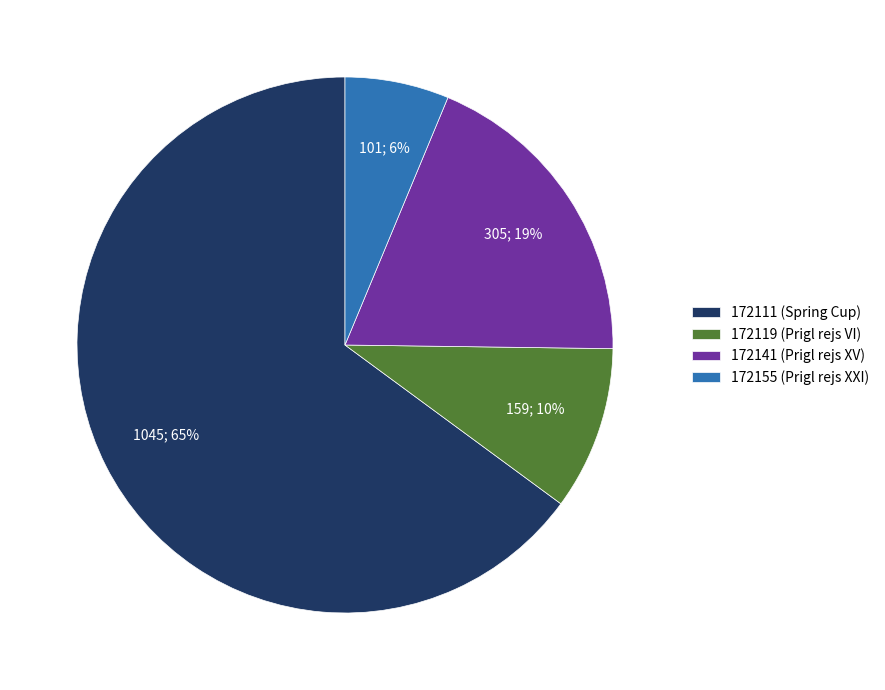

Does 172155 (Prigl rejs XXI) represent more than half of the total?

No